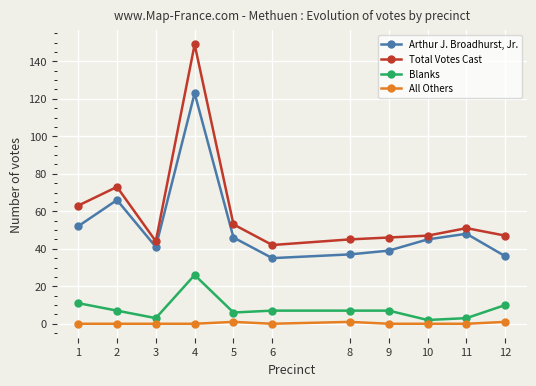

Which category has the highest value across all series?

4